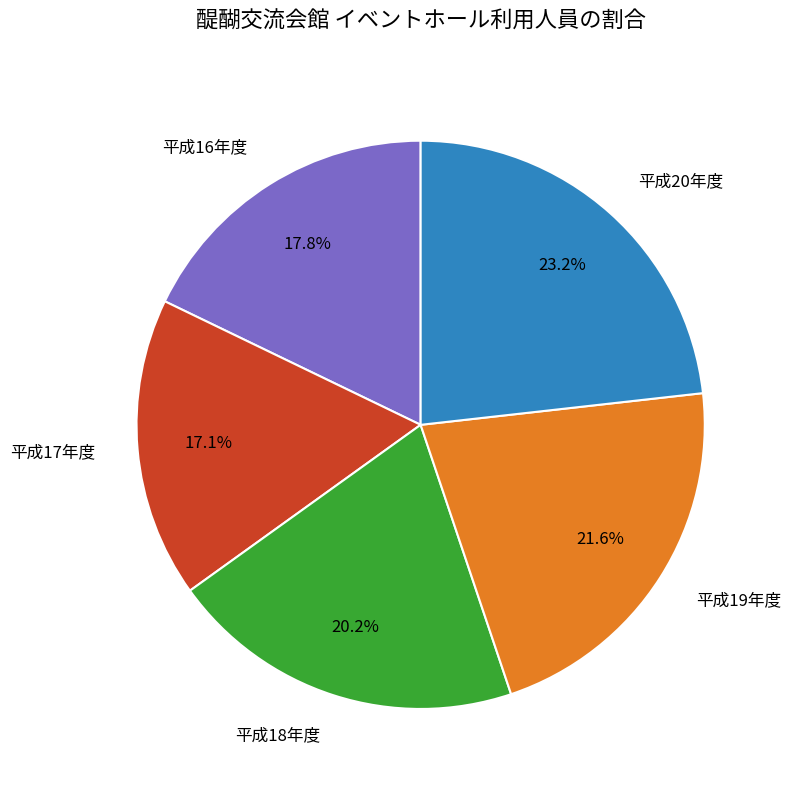

Does 平成17年度 account for over 50% of the chart?

No